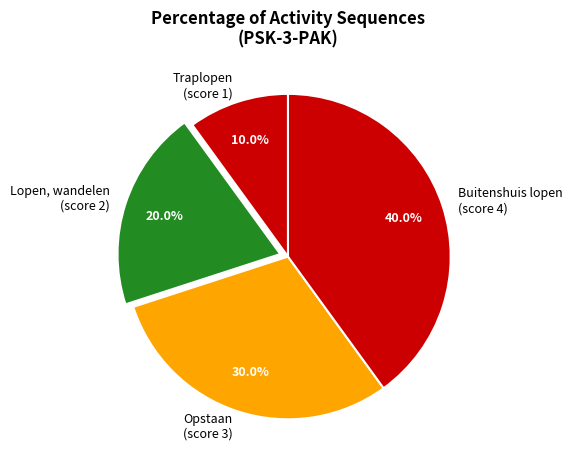

Do Opstaan (score 3) and Traplopen (score 1) together represent more than half of the pie?

No